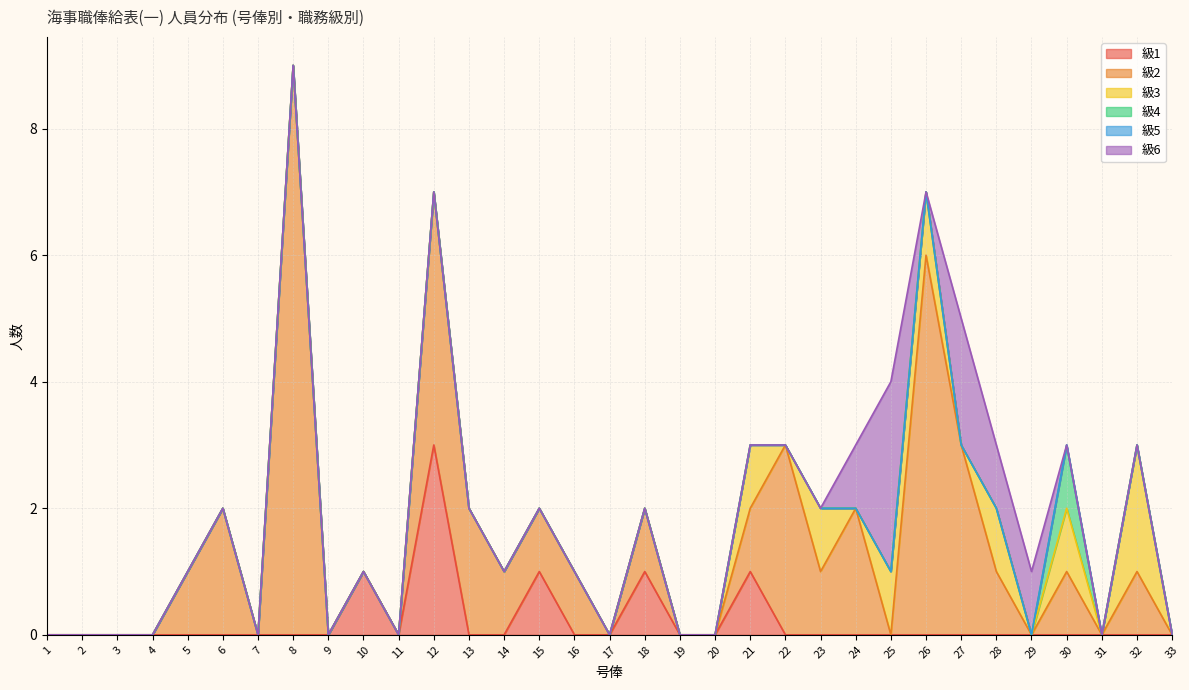

Reading left to right, what are all the values shown in this chart?

級1: 1=0	2=0	3=0	4=0	5=0	6=0	7=0	8=0	9=0	10=1	11=0	12=3	13=0	14=0	15=1	16=0	17=0	18=1	19=0	20=0	21=1	22=0	23=0	24=0	25=0	26=0	27=0	28=0	29=0	30=0	31=0	32=0	33=0
級2: 1=0	2=0	3=0	4=0	5=1	6=2	7=0	8=9	9=0	10=0	11=0	12=4	13=2	14=1	15=1	16=1	17=0	18=1	19=0	20=0	21=1	22=3	23=1	24=2	25=0	26=6	27=3	28=1	29=0	30=1	31=0	32=1	33=0
級3: 1=0	2=0	3=0	4=0	5=0	6=0	7=0	8=0	9=0	10=0	11=0	12=0	13=0	14=0	15=0	16=0	17=0	18=0	19=0	20=0	21=1	22=0	23=1	24=0	25=1	26=1	27=0	28=1	29=0	30=1	31=0	32=2	33=0
級4: 1=0	2=0	3=0	4=0	5=0	6=0	7=0	8=0	9=0	10=0	11=0	12=0	13=0	14=0	15=0	16=0	17=0	18=0	19=0	20=0	21=0	22=0	23=0	24=0	25=0	26=0	27=0	28=0	29=0	30=1	31=0	32=0	33=0
級5: 1=0	2=0	3=0	4=0	5=0	6=0	7=0	8=0	9=0	10=0	11=0	12=0	13=0	14=0	15=0	16=0	17=0	18=0	19=0	20=0	21=0	22=0	23=0	24=0	25=0	26=0	27=0	28=0	29=0	30=0	31=0	32=0	33=0
級6: 1=0	2=0	3=0	4=0	5=0	6=0	7=0	8=0	9=0	10=0	11=0	12=0	13=0	14=0	15=0	16=0	17=0	18=0	19=0	20=0	21=0	22=0	23=0	24=1	25=3	26=0	27=2	28=1	29=1	30=0	31=0	32=0	33=0